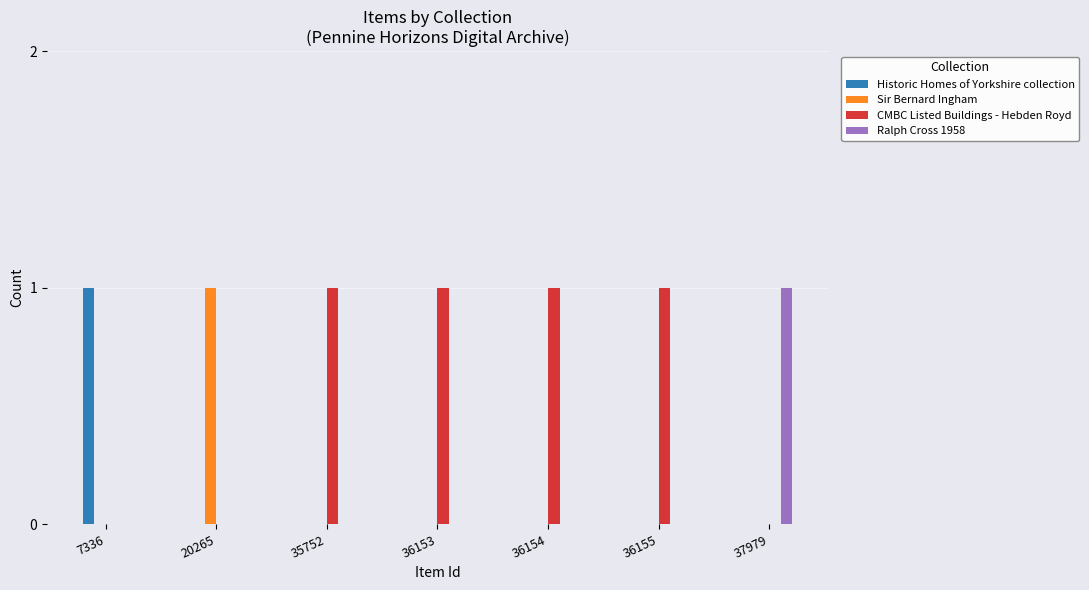

Which category has the highest value in the Historic Homes of Yorkshire collection series?

7336